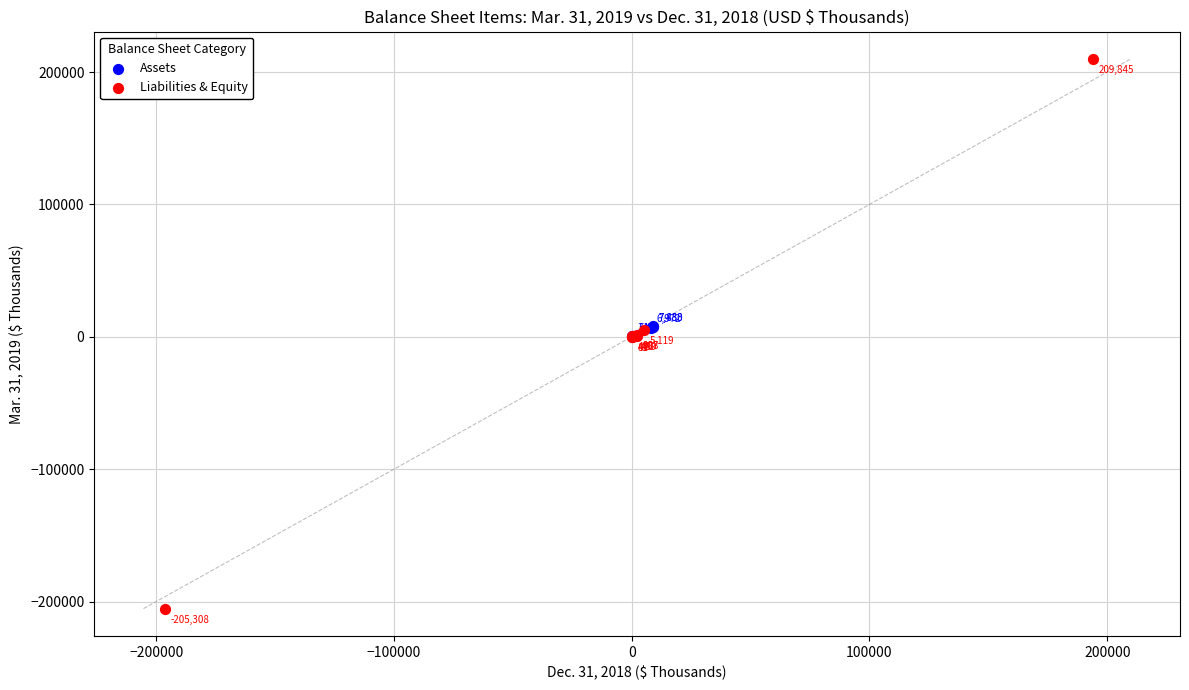

Which series contains the lowest Y value?

Liabilities & Equity